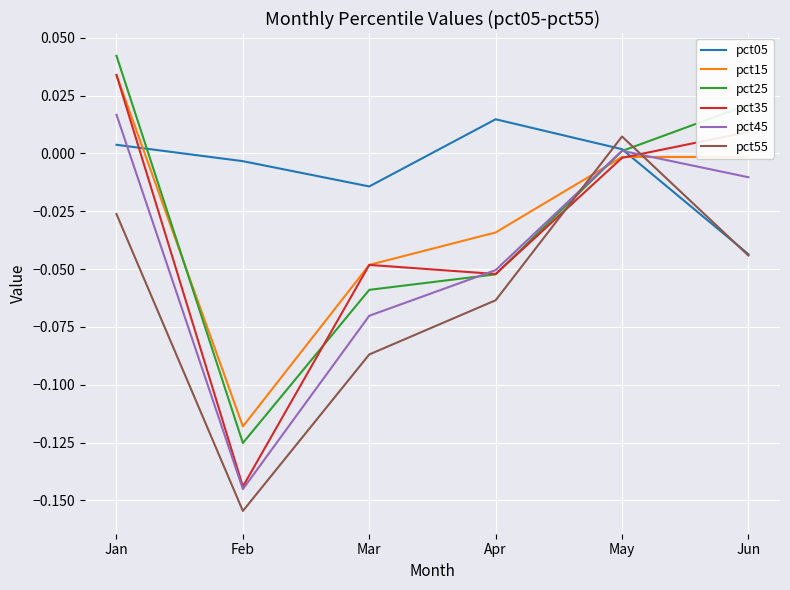

Is this an area chart (filled region under the line)?

No